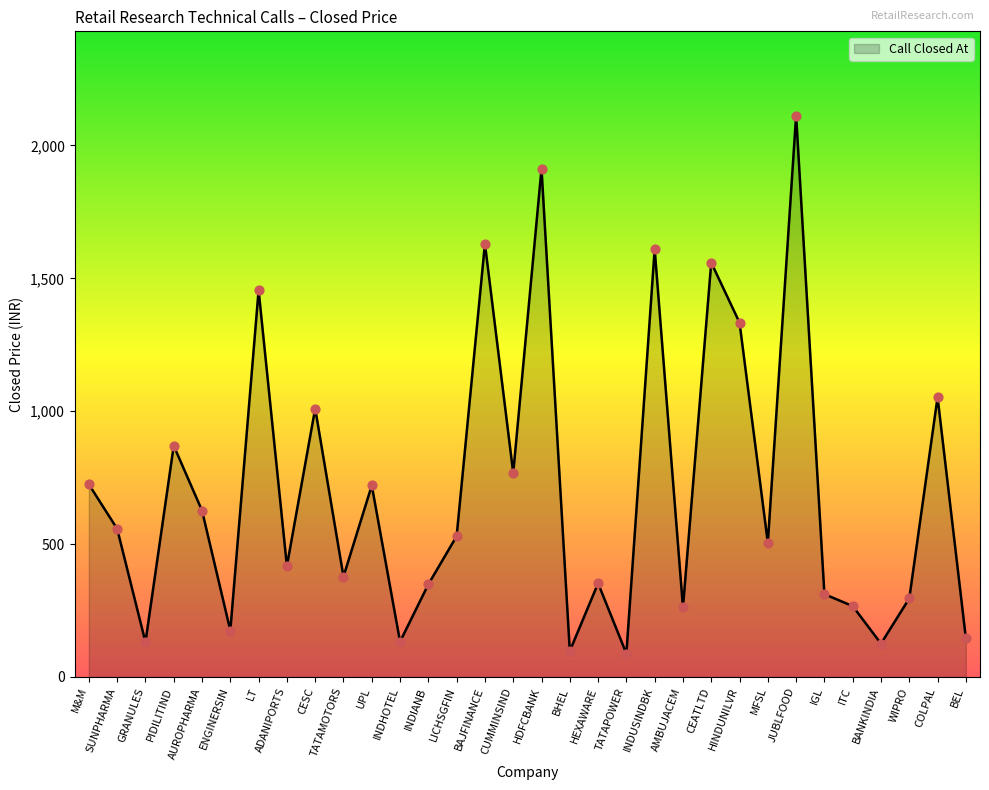

What is the change in value from INDUSINDBK to CEATLTD?

-51.0